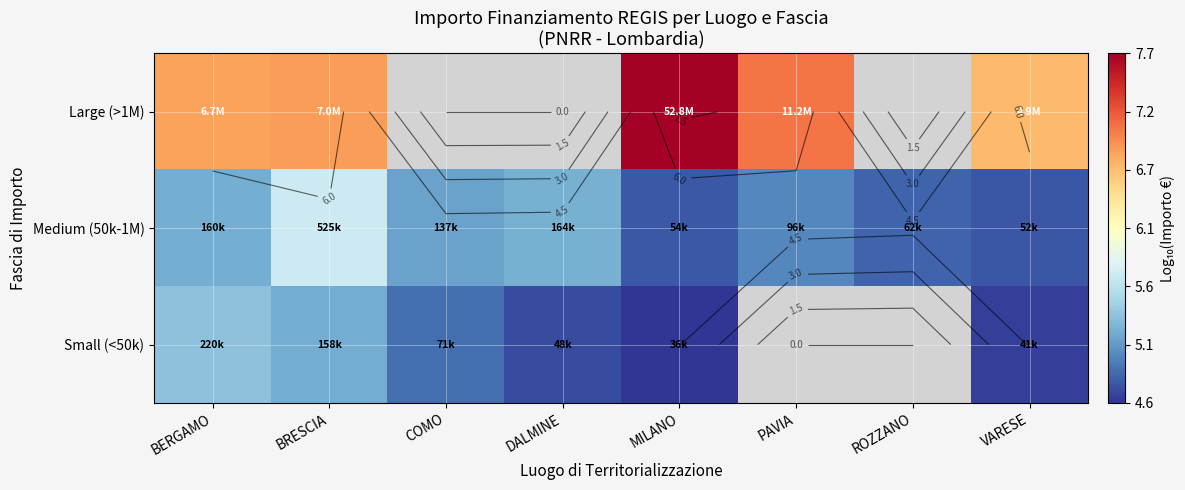

What is the average value of the Medium (50k-1M) series?

5.1